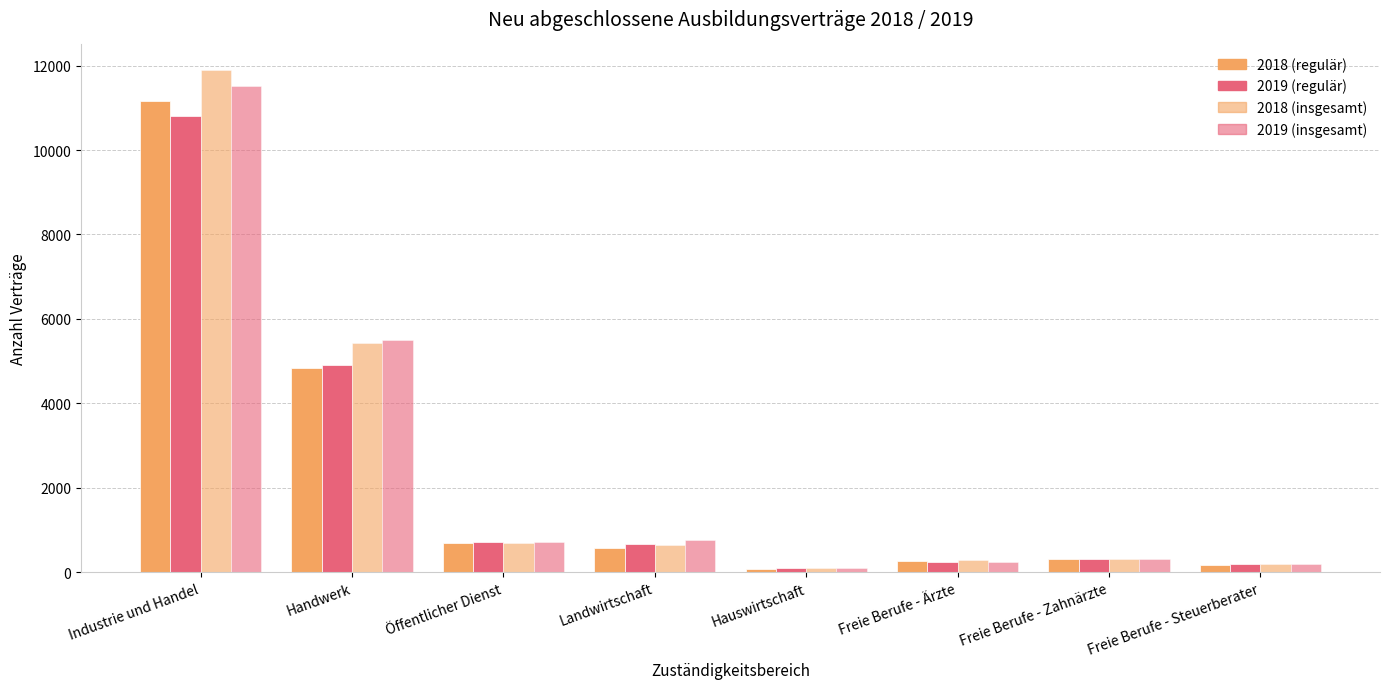

Does the chart contain any negative values?

No